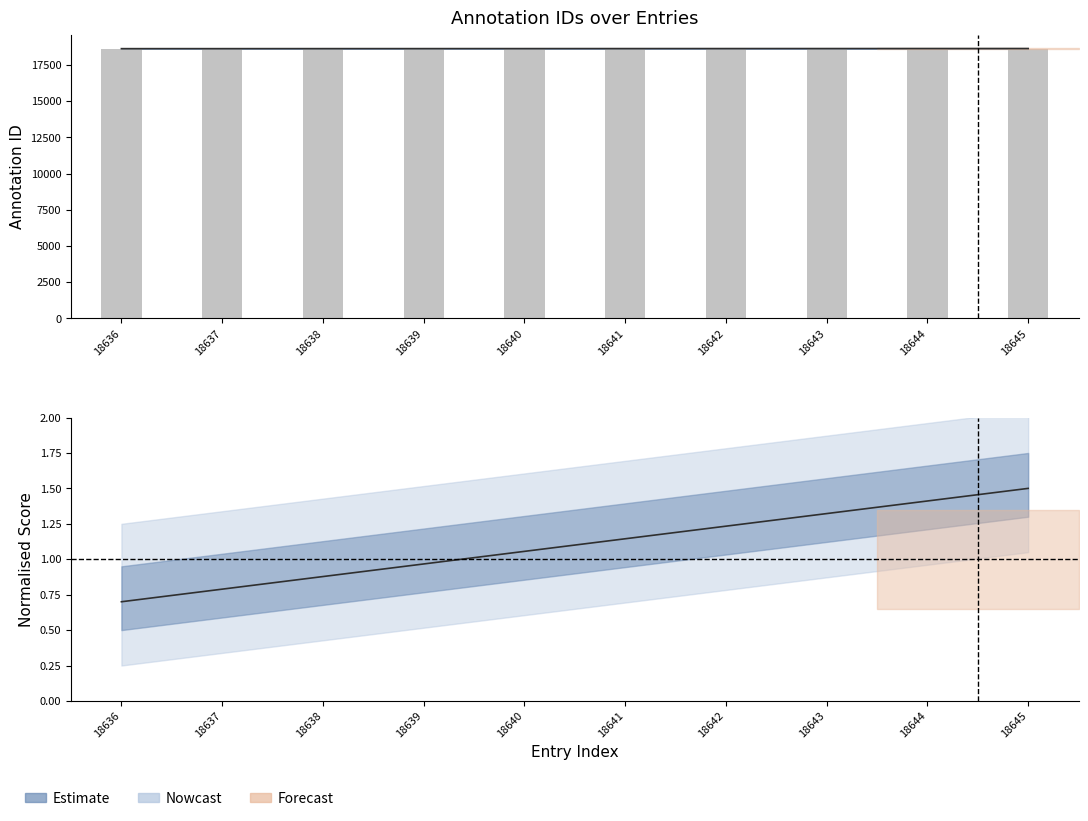

Which has a higher value, 18636 or 18639?

18639